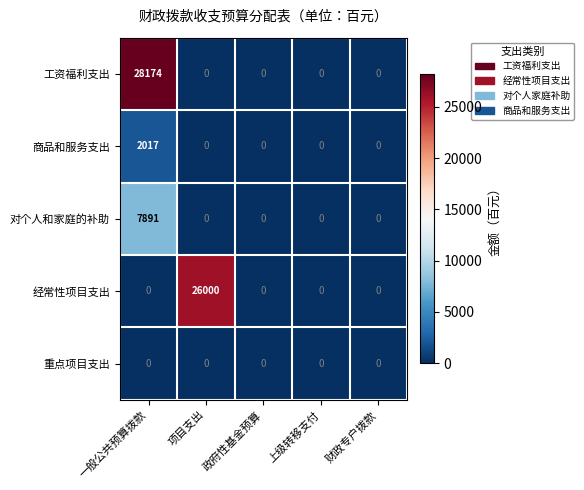

The 工资福利支出 series shows 0 at 项目支出. True or false?

True